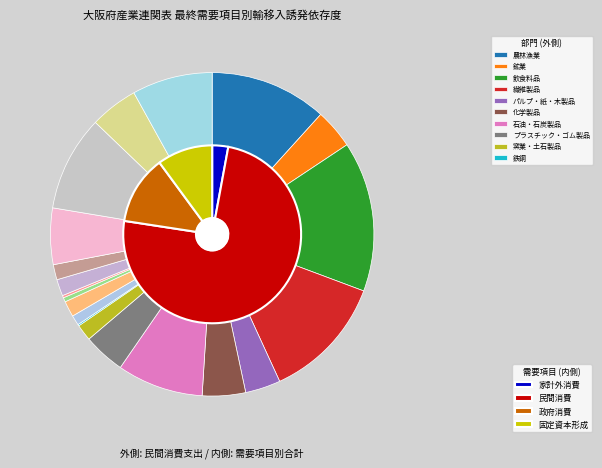

Which series has the largest range (max minus min)?

民間消費支出